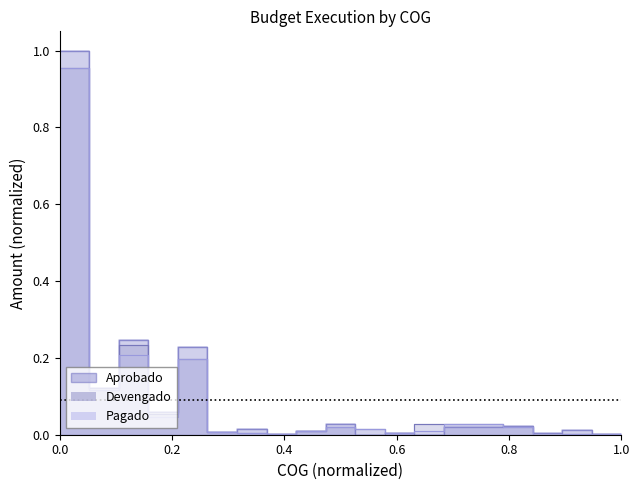

What are all the series names shown in the legend?

Aprobado, Devengado, Pagado